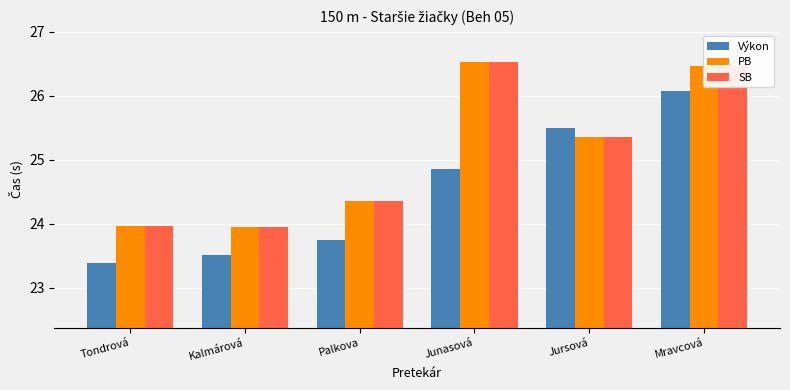

Are the bars grouped side by side (vs. stacked)?

Yes